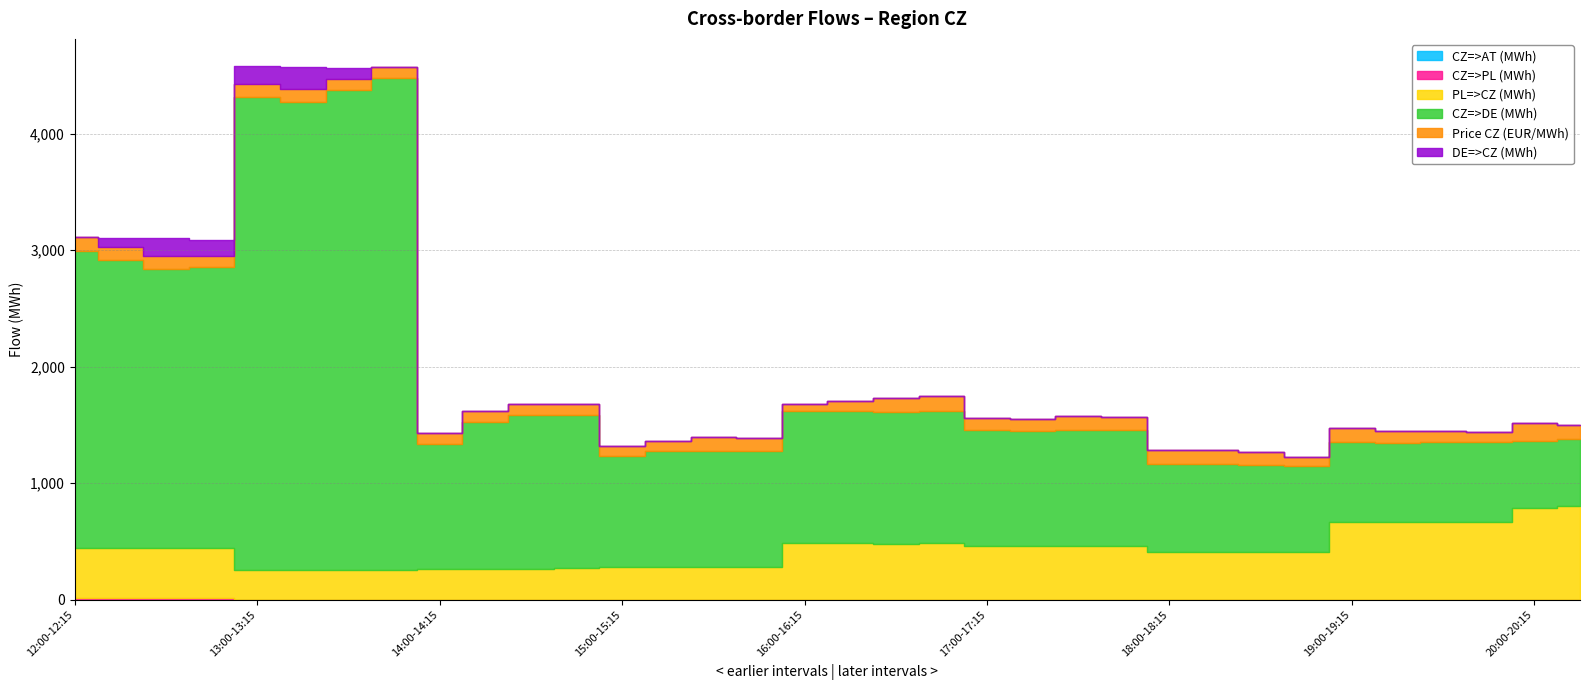

True or false: Price CZ (EUR/MWh) and CZ=>DE (MWh) cross at least once.

False